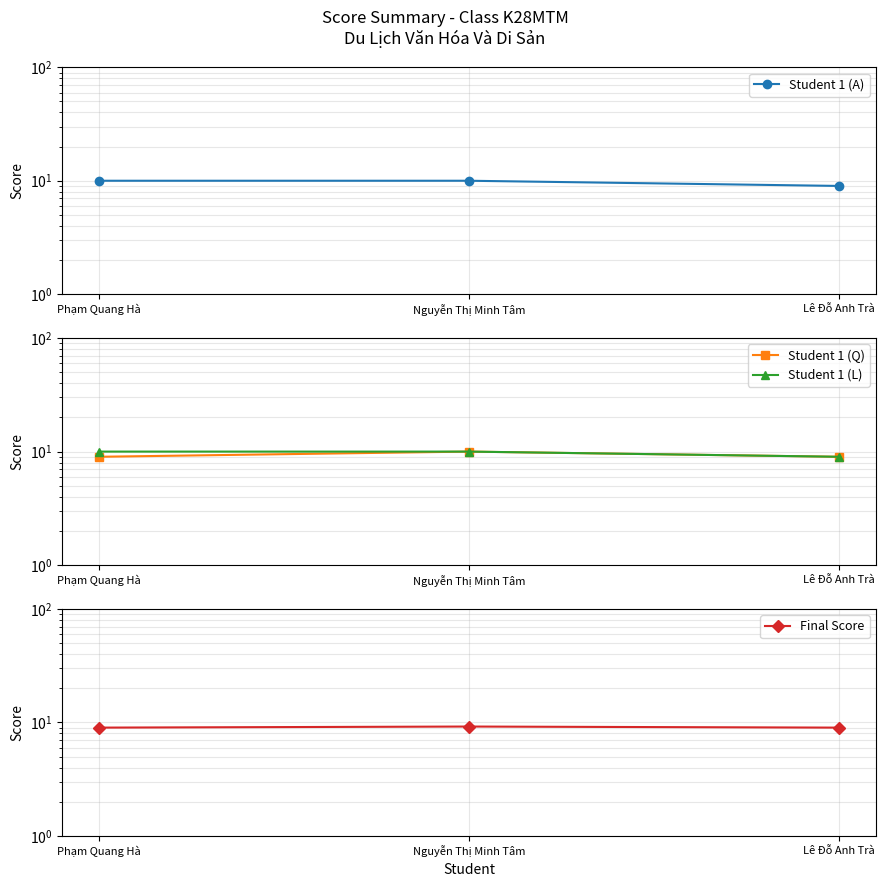

Which series has the largest total across all categories?

Student 1 (A)